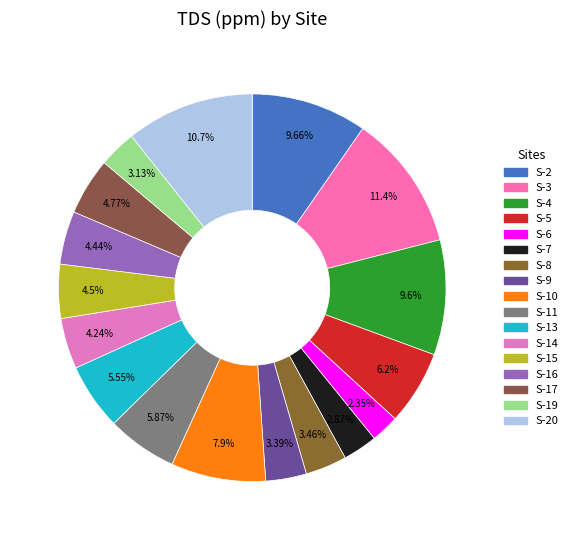

What percentage is NOT represented by S-15?

95.5%